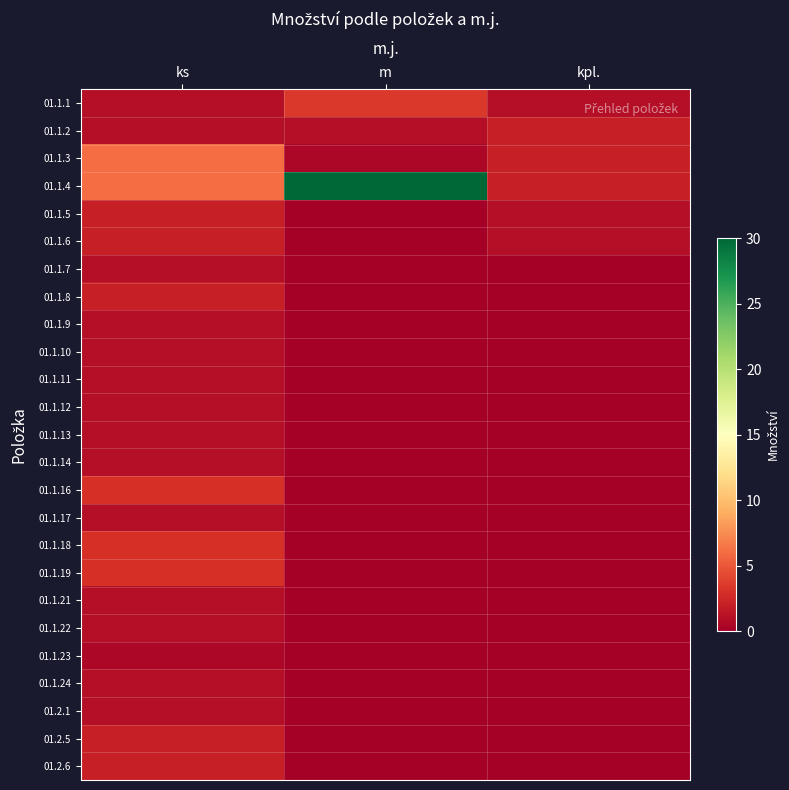

Reading right to left, list all the values displayed in this chart.

01.1.1: kpl.=1.0	m=3.5	ks=1.0
01.1.2: kpl.=2.0	m=1.0	ks=1.0
01.1.3: kpl.=2.0	m=0.5	ks=6.0
01.1.4: kpl.=2.0	m=30.0	ks=6.0
01.1.5: kpl.=1.0	m=0.0	ks=2.0
01.1.6: kpl.=1.0	m=0.0	ks=2.0
01.1.7: kpl.=0.0	m=0.0	ks=1.0
01.1.8: kpl.=0.0	m=0.0	ks=2.0
01.1.9: kpl.=0.0	m=0.0	ks=1.0
01.1.10: kpl.=0.0	m=0.0	ks=1.0
01.1.11: kpl.=0.0	m=0.0	ks=1.0
01.1.12: kpl.=0.0	m=0.0	ks=1.0
01.1.13: kpl.=0.0	m=0.0	ks=1.0
01.1.14: kpl.=0.0	m=0.0	ks=1.0
01.1.16: kpl.=0.0	m=0.0	ks=3.0
01.1.17: kpl.=0.0	m=0.0	ks=1.0
01.1.18: kpl.=0.0	m=0.0	ks=3.0
01.1.19: kpl.=0.0	m=0.0	ks=3.0
01.1.21: kpl.=0.0	m=0.0	ks=1.0
01.1.22: kpl.=0.0	m=0.0	ks=1.0
01.1.23: kpl.=0.0	m=0.0	ks=0.5
01.1.24: kpl.=0.0	m=0.0	ks=1.0
01.2.1: kpl.=0.0	m=0.0	ks=1.0
01.2.5: kpl.=0.0	m=0.0	ks=2.0
01.2.6: kpl.=0.0	m=0.0	ks=2.0